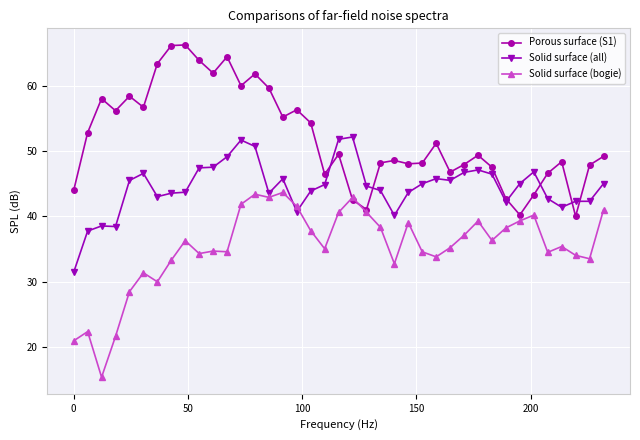

Count the number of categories in the chart.

39